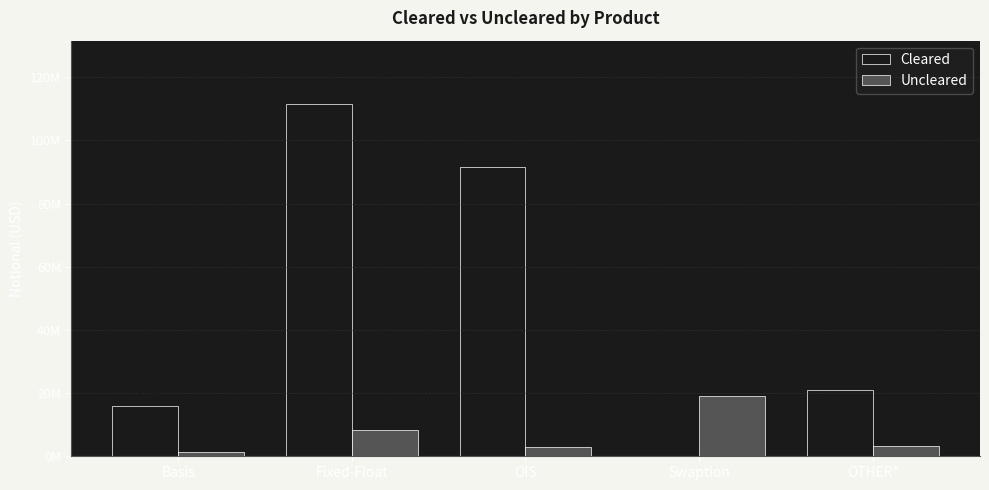

What are all the series names shown in the legend?

Cleared, Uncleared